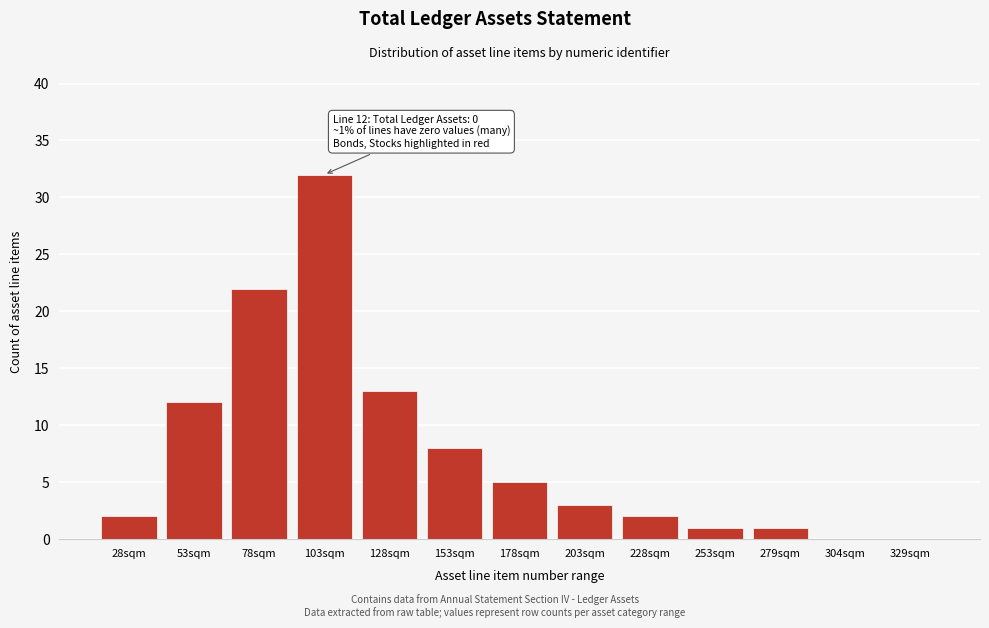

Reading right to left, list all the values displayed in this chart.

329sqm=0	304sqm=0	279sqm=1	253sqm=1	228sqm=2	203sqm=3	178sqm=5	153sqm=8	128sqm=13	103sqm=32	78sqm=22	53sqm=12	28sqm=2